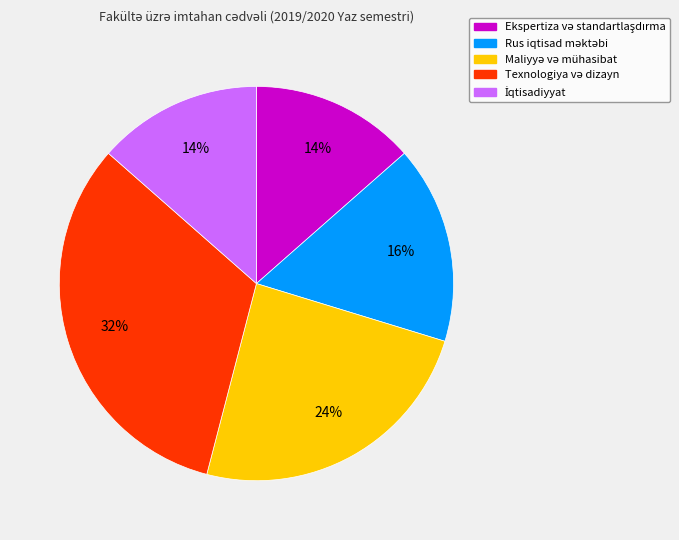

To the nearest percent, what is the average slice percentage?

20%